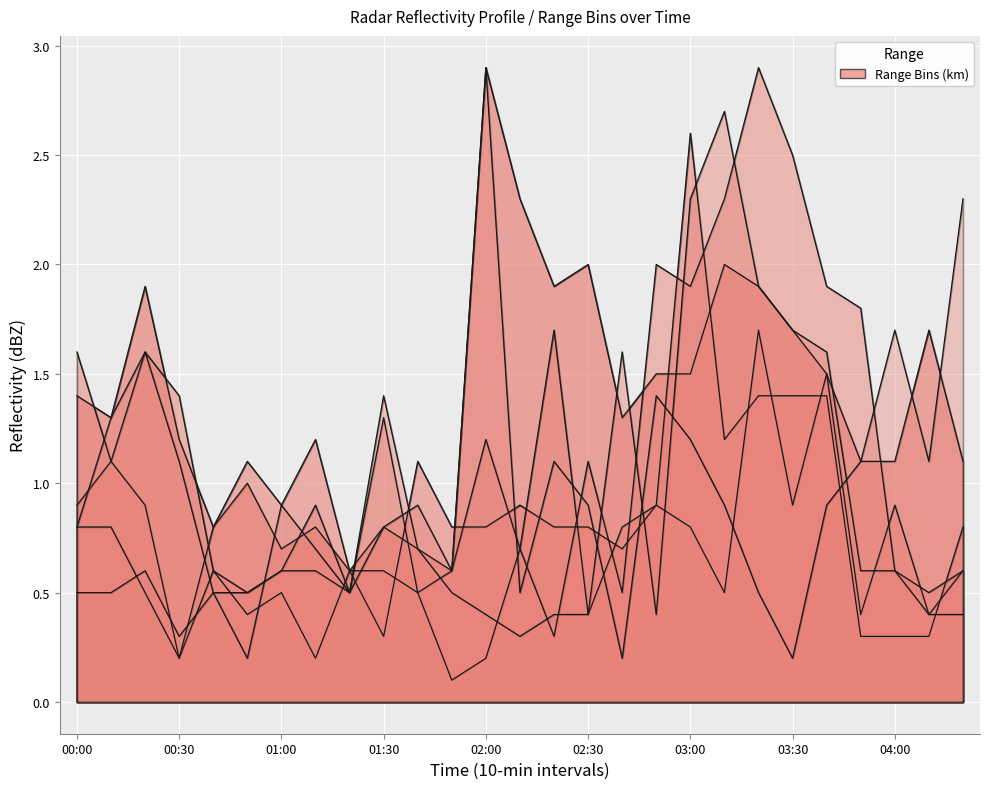

In 3.202, how many points are higher than both neighbors (excluding endpoints)?

7